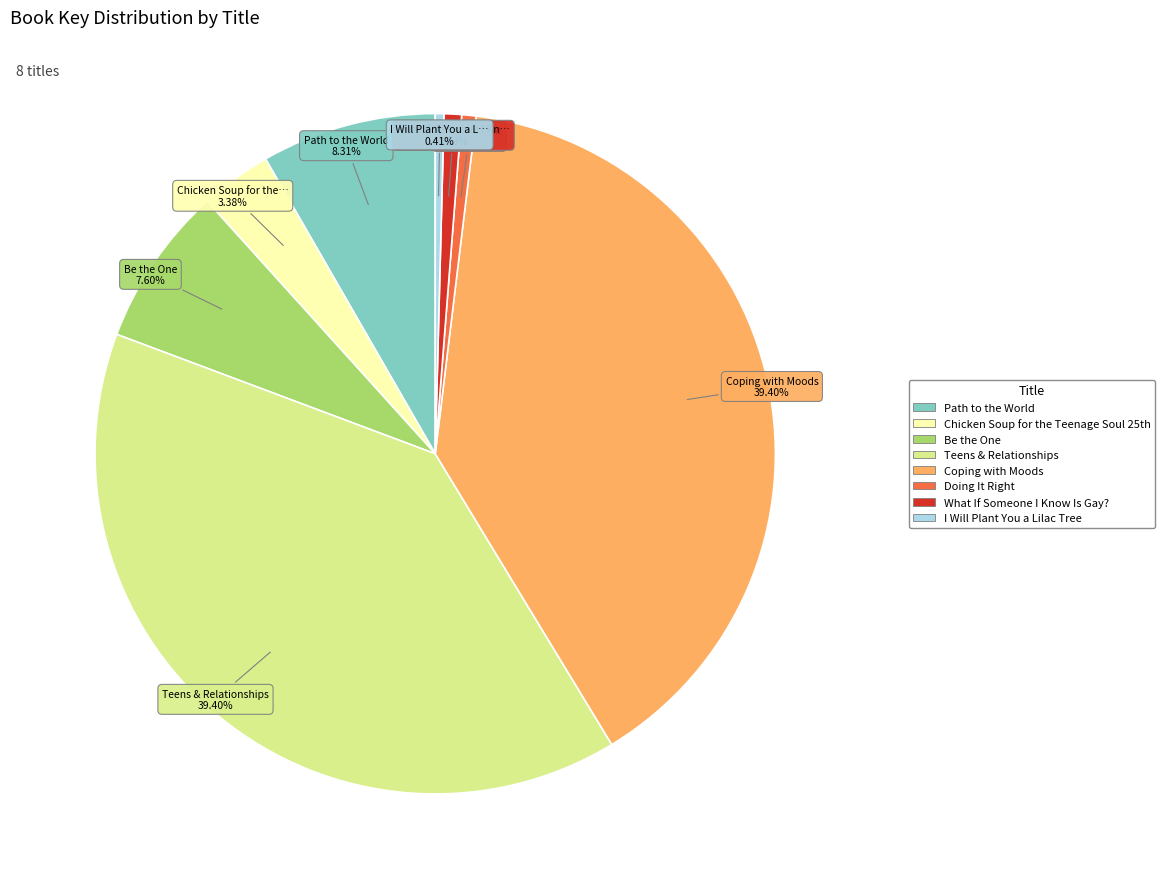

To the nearest percent, what portion does Be the One represent?

8%